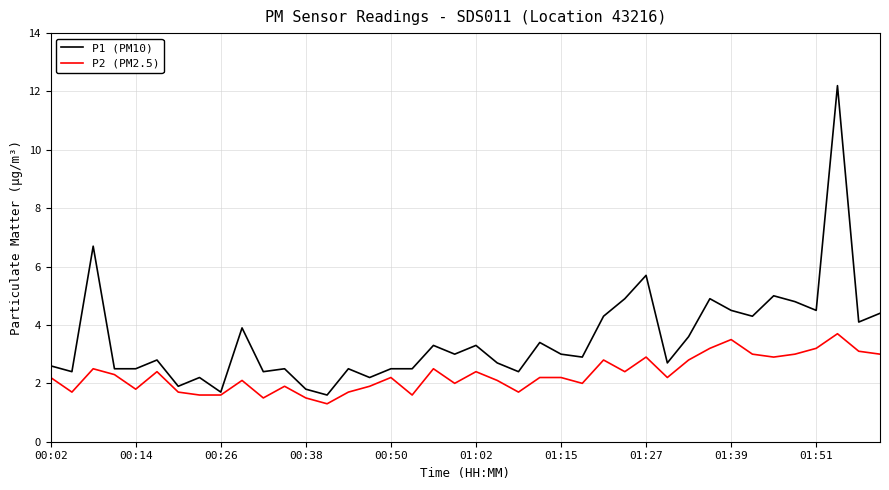

Reading left to right, transcribe all the data shown in this chart.

P1 (PM10): 2.6	2.4	6.7	2.5	2.5	2.8	1.9	2.2	1.7	3.9	2.4	2.5	1.8	1.6	2.5	2.2	2.5	2.5	3.3	3.0	3.3	2.7	2.4	3.4	3.0	2.9	4.3	4.9	5.7	2.7	3.6	4.9	4.5	4.3	5.0	4.8	4.5	12.2	4.1	4.4
P2 (PM2.5): 2.2	1.7	2.5	2.3	1.8	2.4	1.7	1.6	1.6	2.1	1.5	1.9	1.5	1.3	1.7	1.9	2.2	1.6	2.5	2.0	2.4	2.1	1.7	2.2	2.2	2.0	2.8	2.4	2.9	2.2	2.8	3.2	3.5	3.0	2.9	3.0	3.2	3.7	3.1	3.0